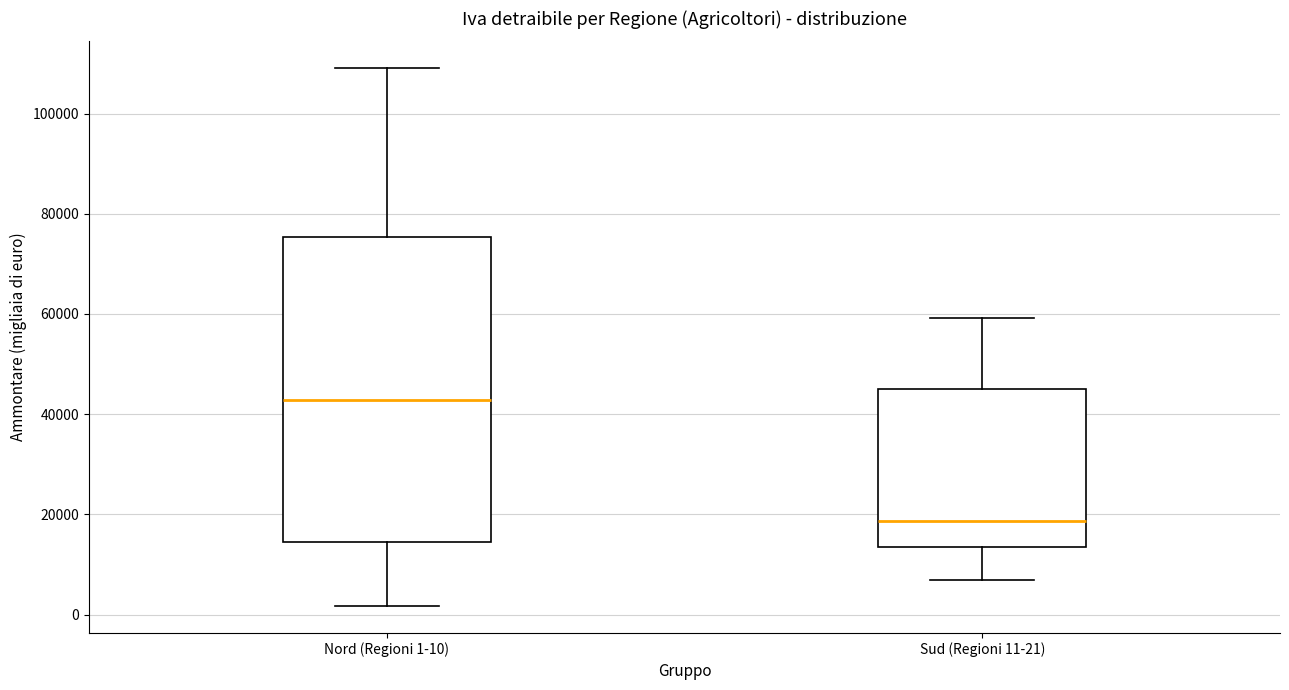

Reading left to right, transcribe this box plot: for each box, give where its median line is, the range the box spans, and where its two whiskers end, as read against the y-axis. The values are not printed on the chart, so give them approximately, as read against the axis.

Nord (Regioni 1-10): median 42000, box 14000 to 76000, whiskers 2000 to 110000
Sud (Regioni 11-21): median 18000, box 14000 to 46000, whiskers 6000 to 60000